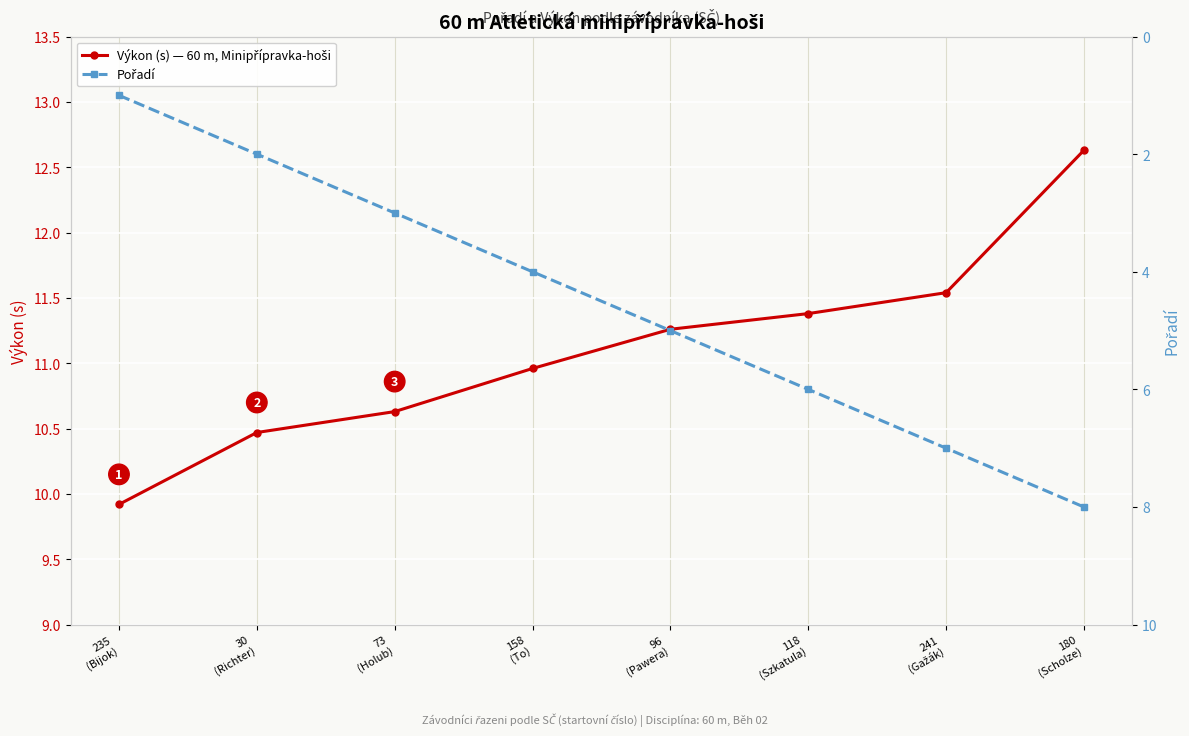

True or false: Výkon (s) — 60 m, Minipřípravka-hoši and Pořadí cross at least once.

False